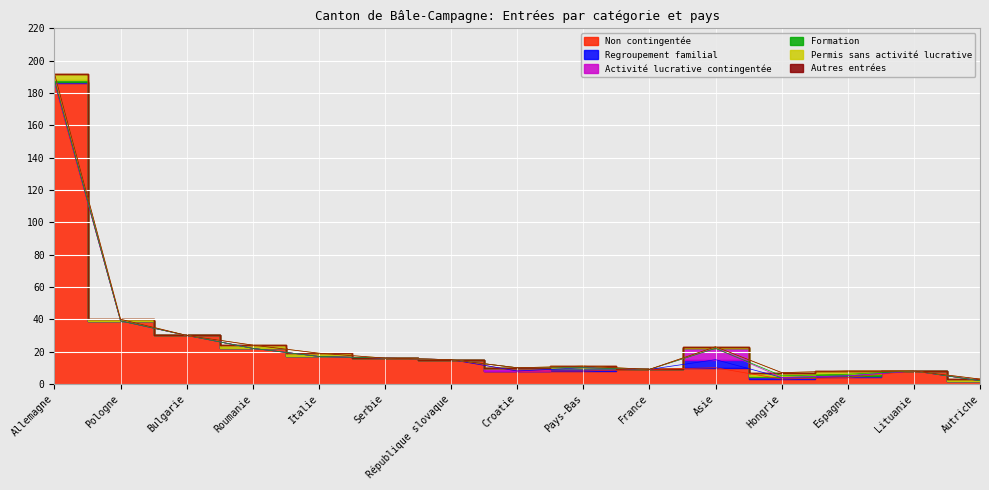

Which series has the largest total across all categories?

Non contingentée